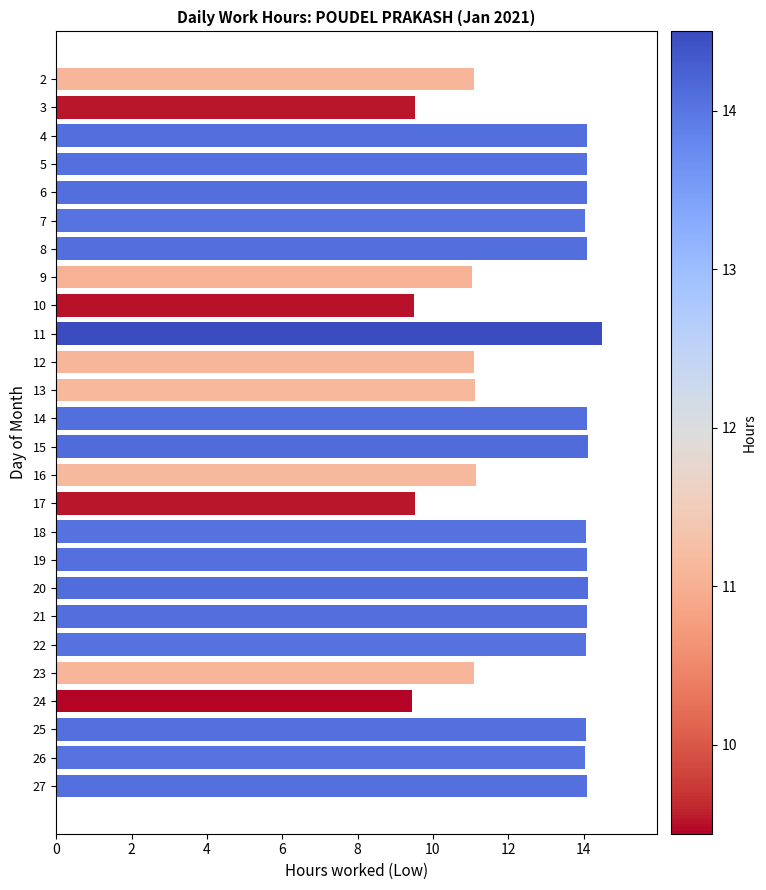

Which label corresponds to the largest value in the chart?

11